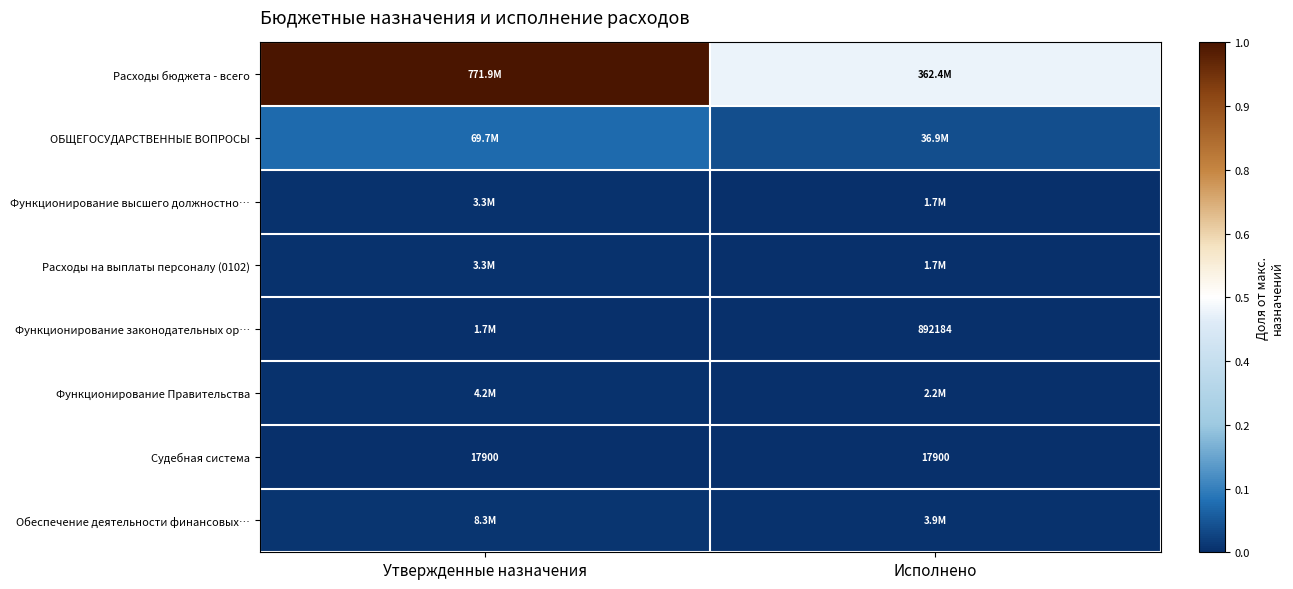

At how many categories does at least one series exceed 0?

2